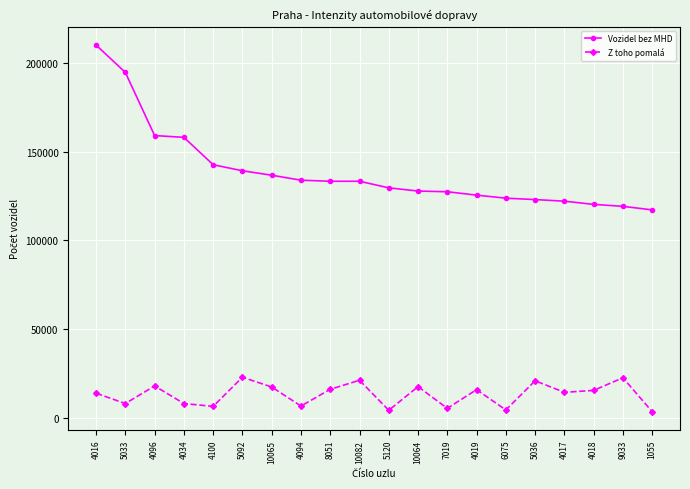

What is the sum of the Vozidel bez MHD values at 1055 and 4094?

251100